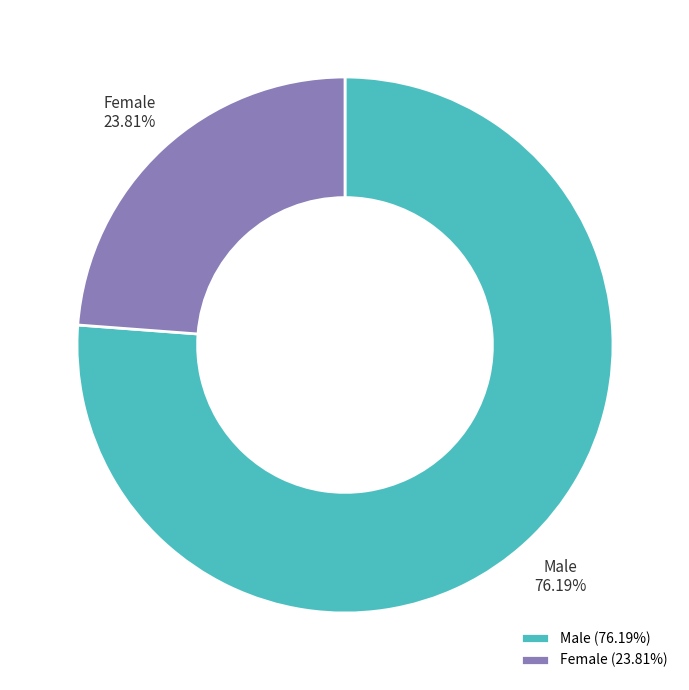

Rank the categories by value from lowest to highest.

Female, Male